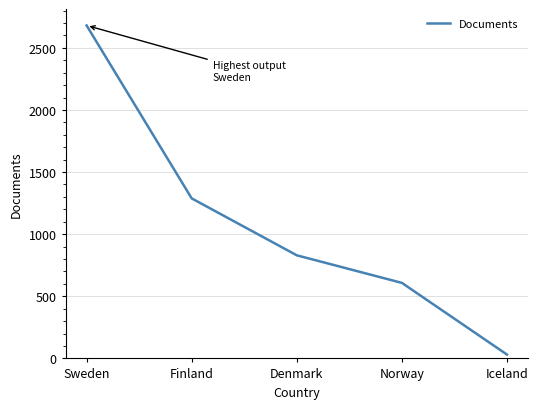

List the labels in order of value, smallest first.

Iceland, Norway, Denmark, Finland, Sweden